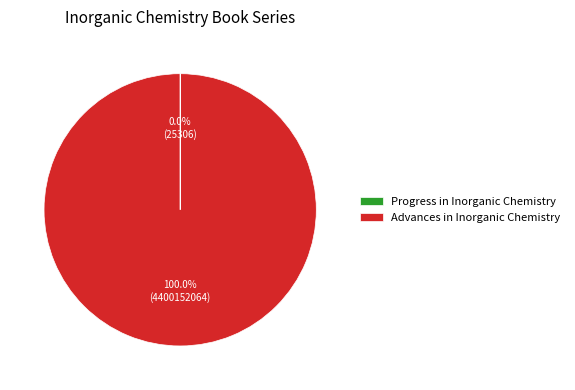

The Advances in Inorganic Chemistry slice represents 100% of the pie. True or false?

True